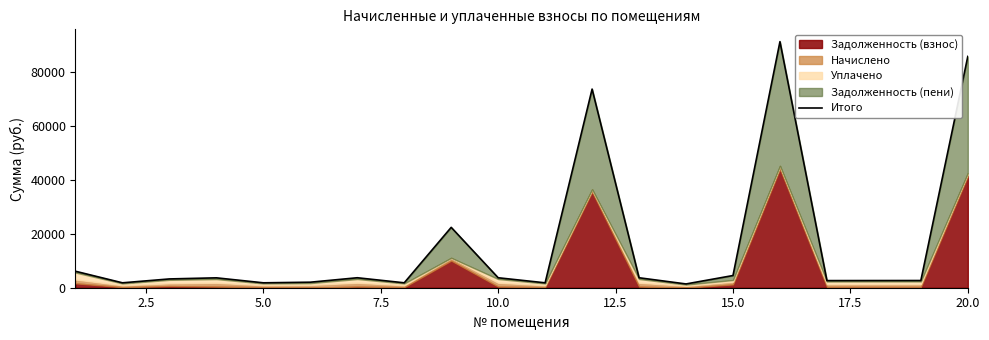

What is the difference between the second highest and second lowest values?

84073.9